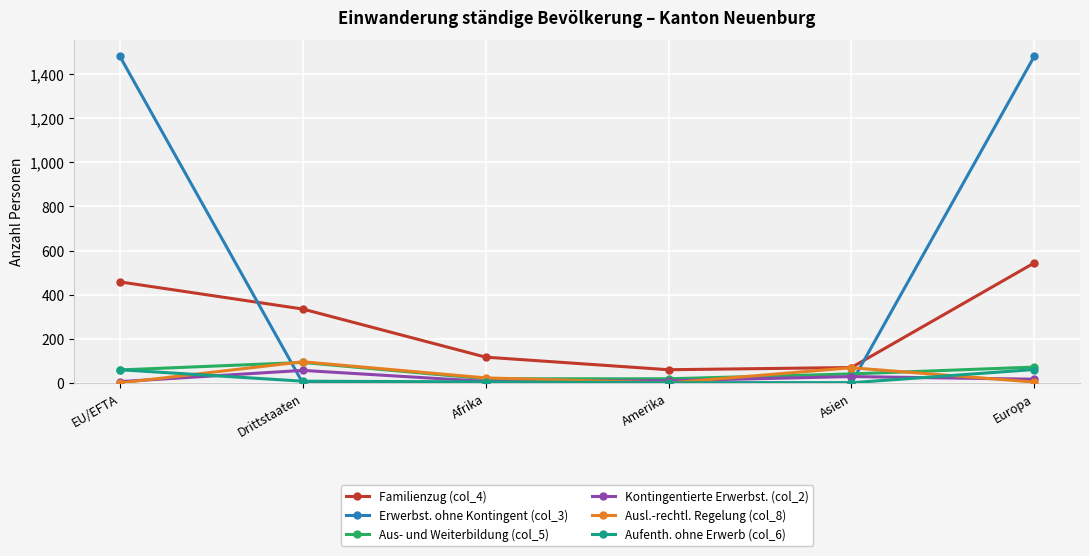

What is the label of the 4th point from the left?

Amerika